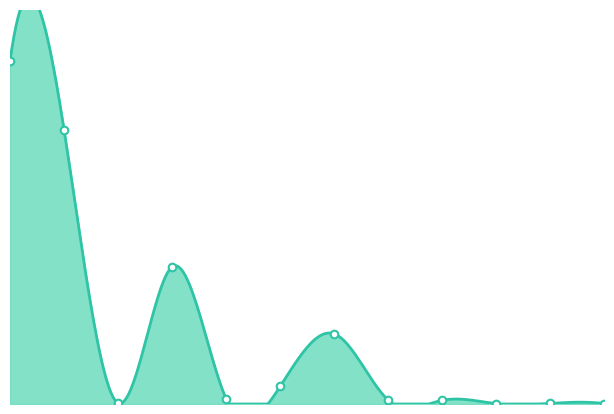

Which has a higher value, 4 or 9?

4